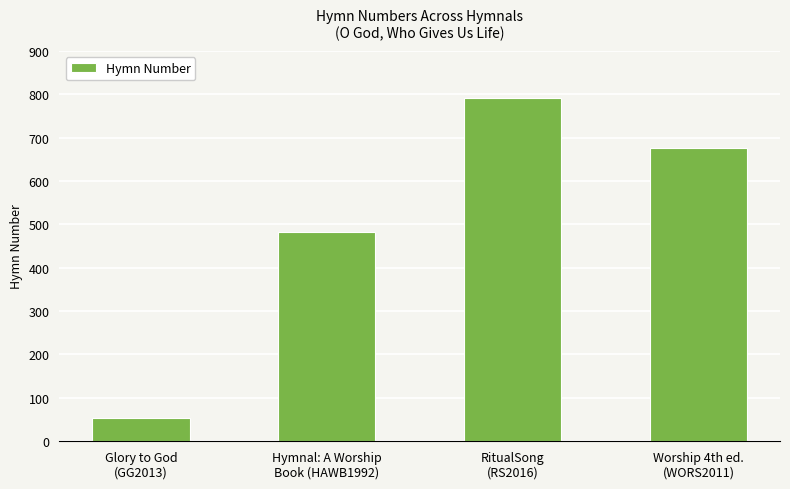

What is the label of the 4th bar from the right?

Glory to God
(GG2013)